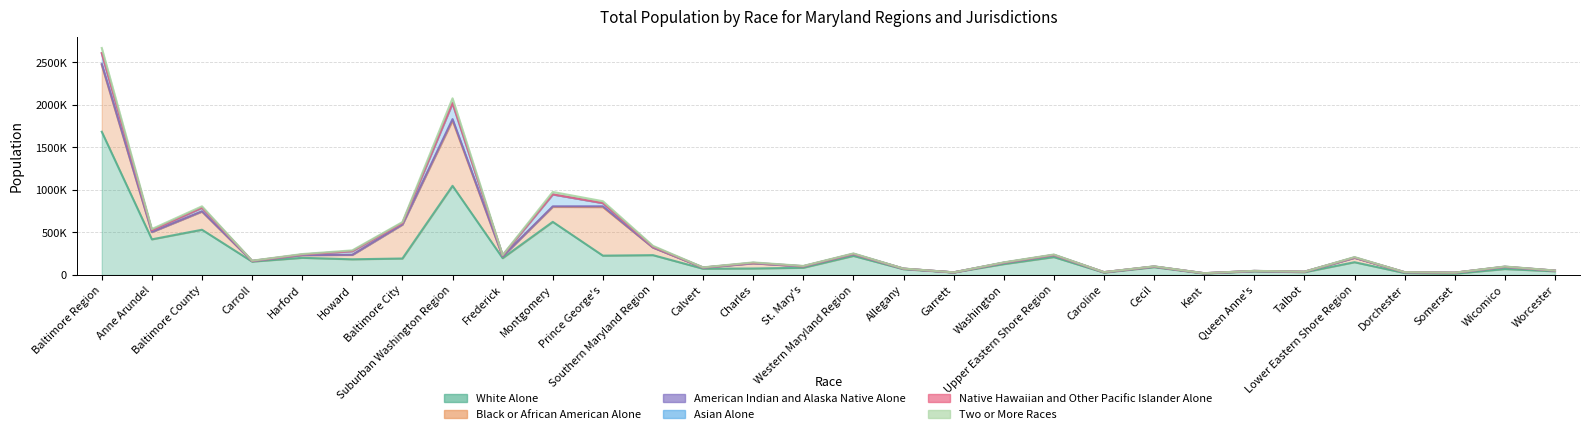

How many interior local peaks does the Black or African American Alone series have?

9